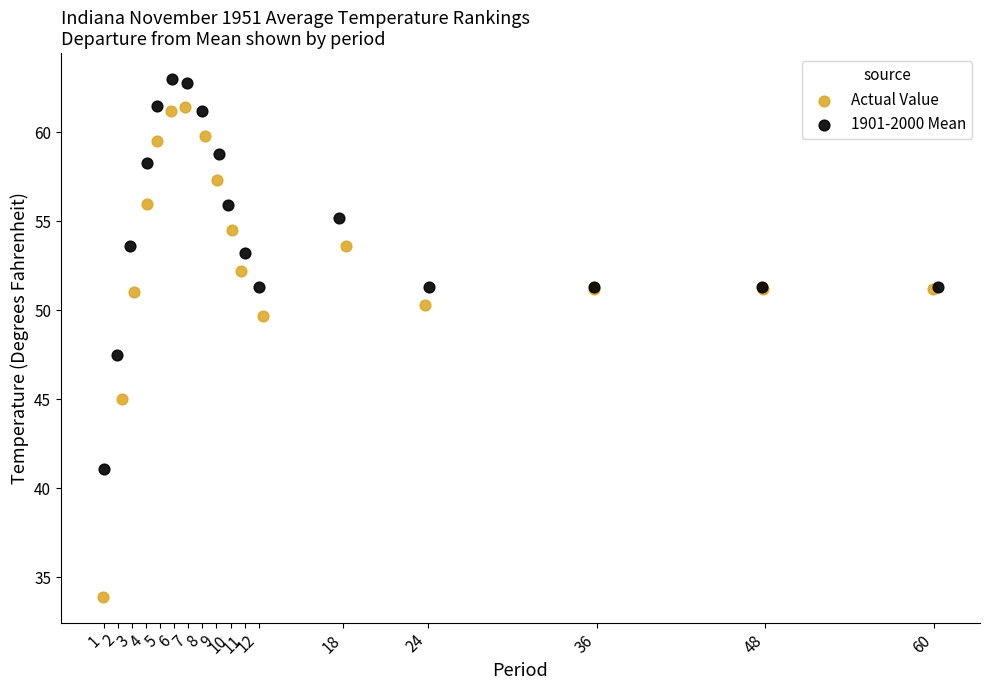

Which series contains the lowest Y value?

Actual Value